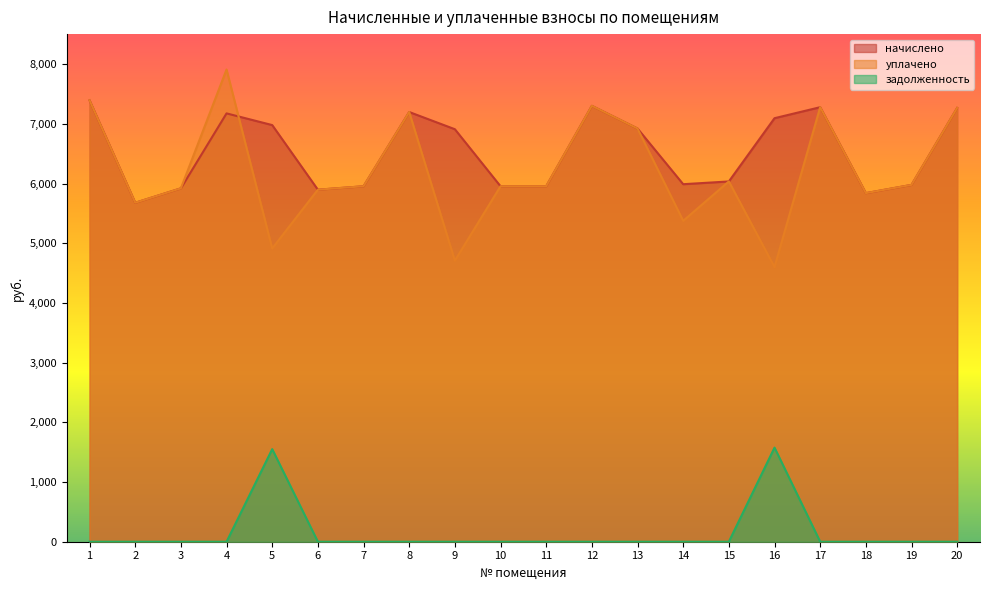

Which has a higher value, 2 or 14?

14